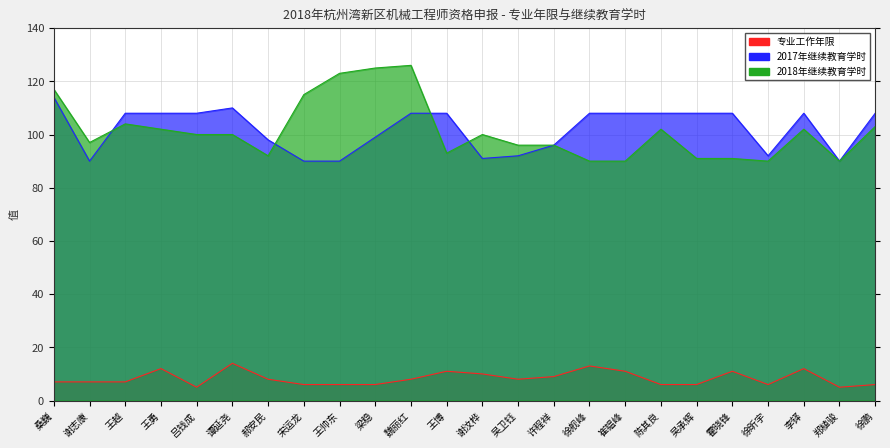

What is the value of the 2018年继续教育 point at the 24th from the left?

103